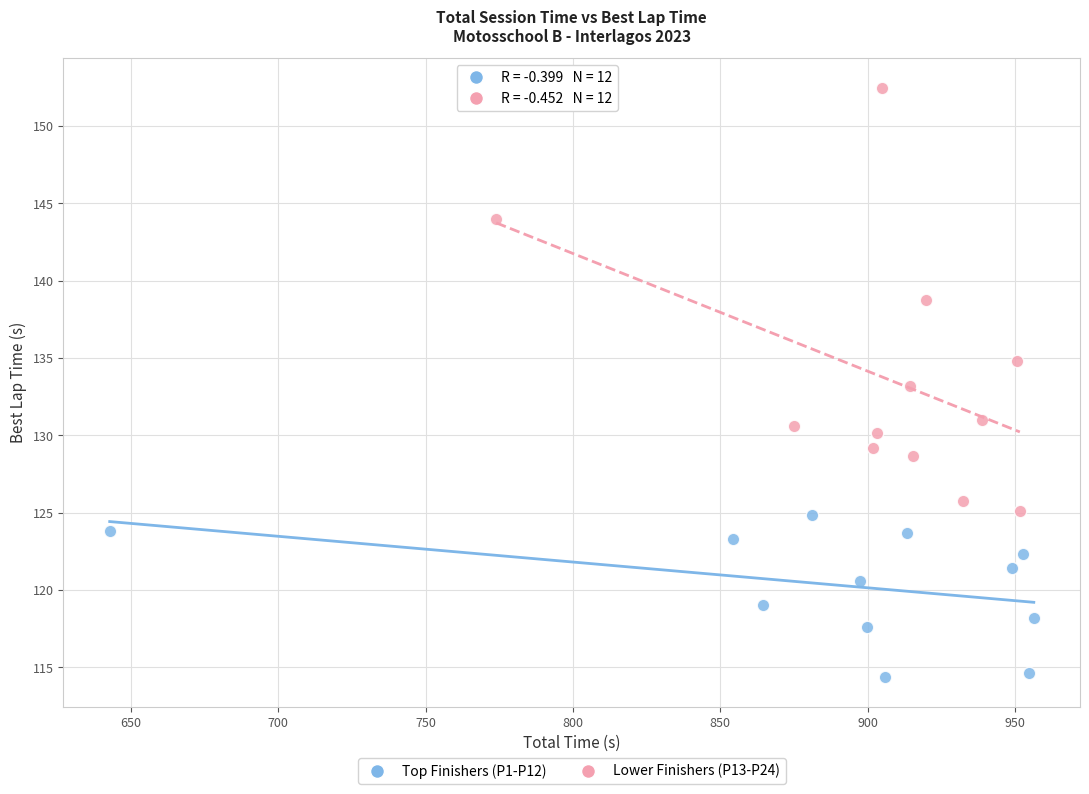

Which series contains the lowest Y value?

Top Finishers (P1-P12)